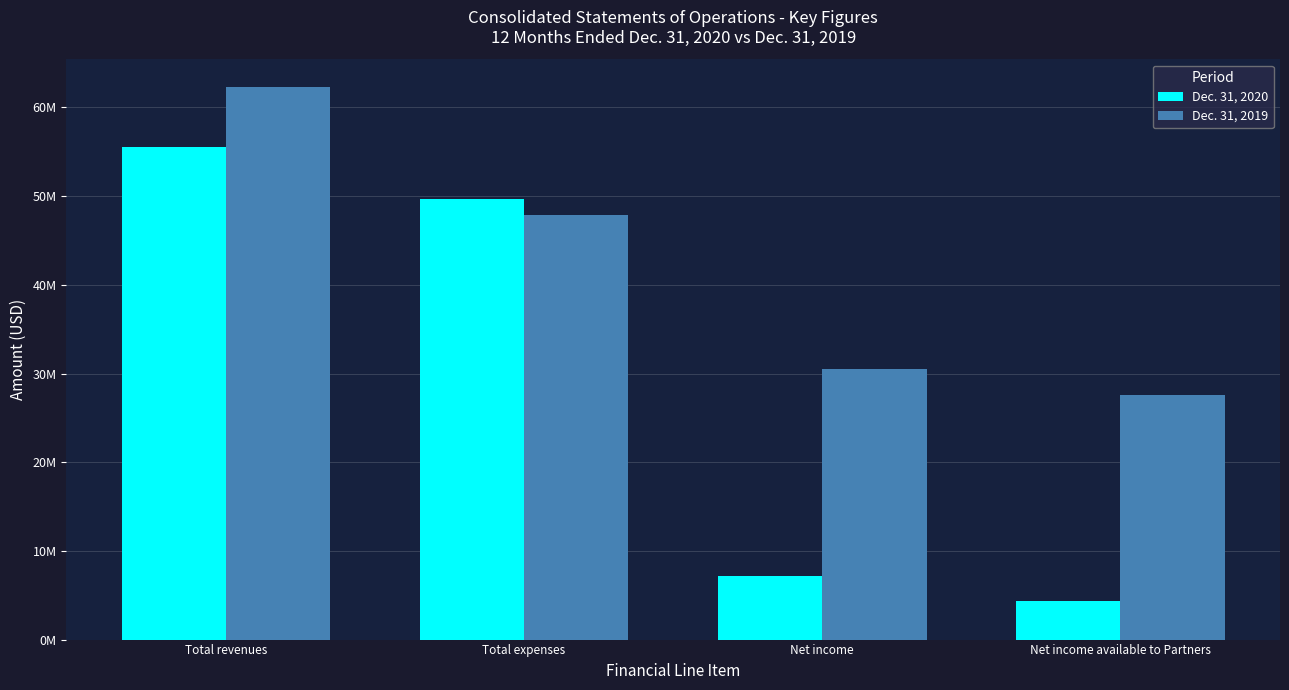

At Total expenses, list the series in order from largest to smallest.

Dec. 31, 2020, Dec. 31, 2019